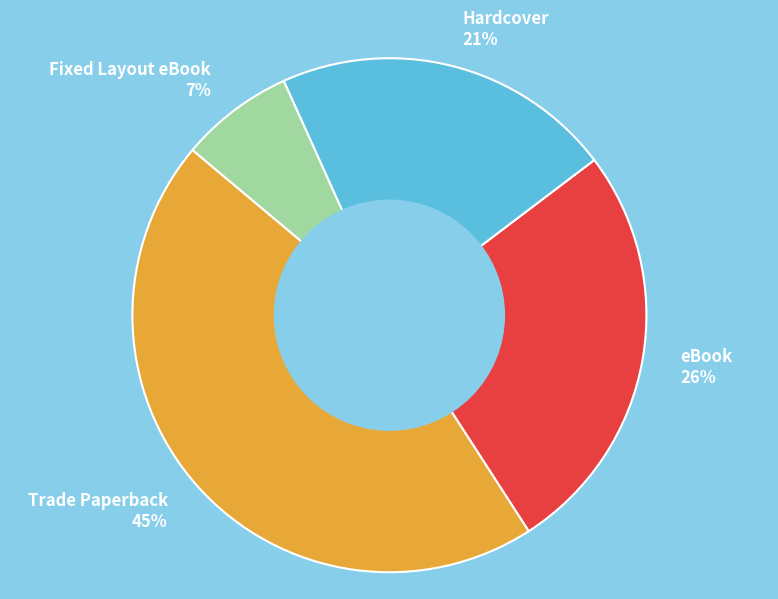

Combined, do Fixed Layout eBook and Hardcover account for over 50%?

No